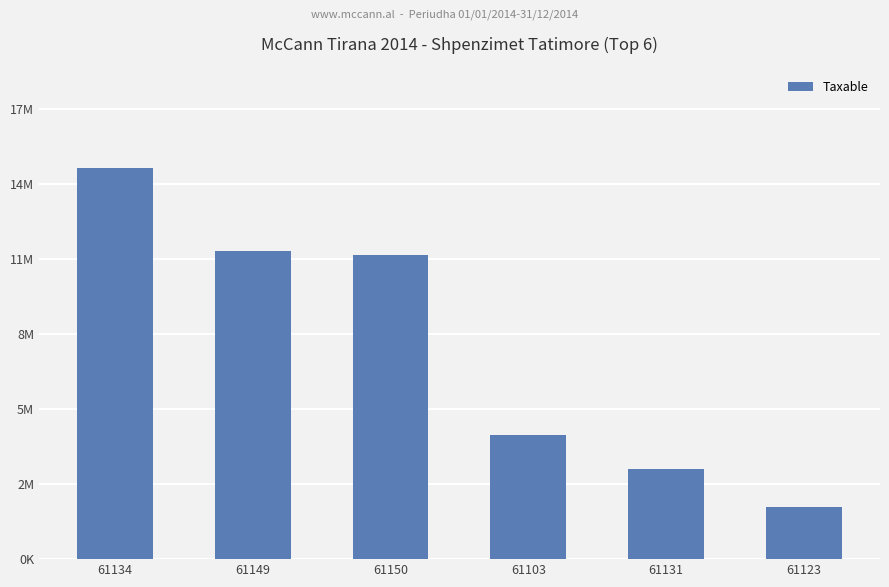

What is the value of the 2nd bar from the left?

11717876.6